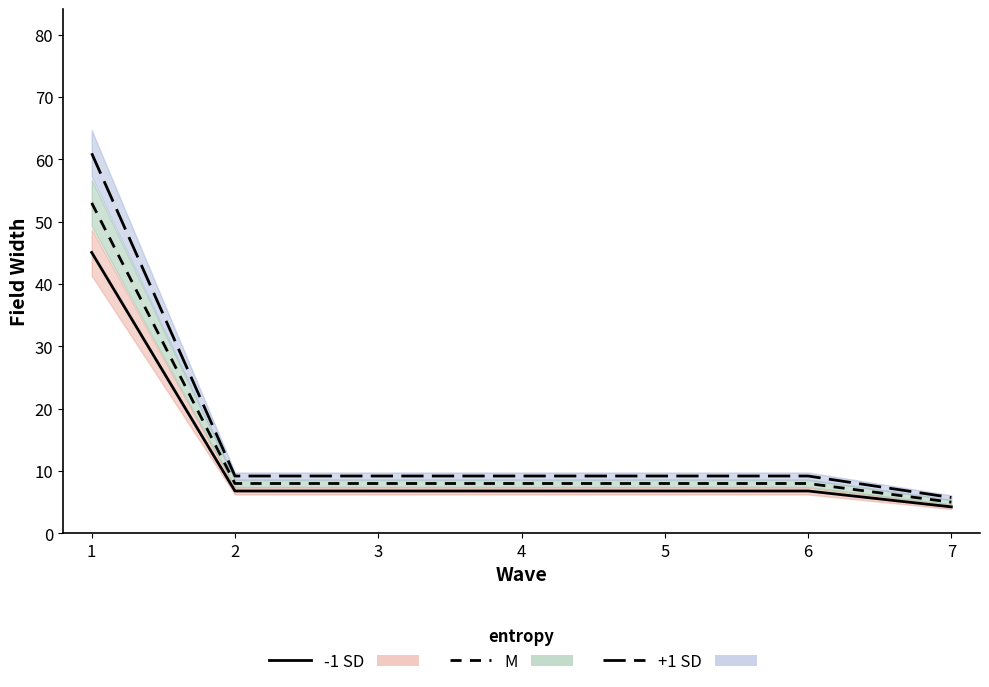

True or false: +1 SD has a value of 16.5 at 2.

False